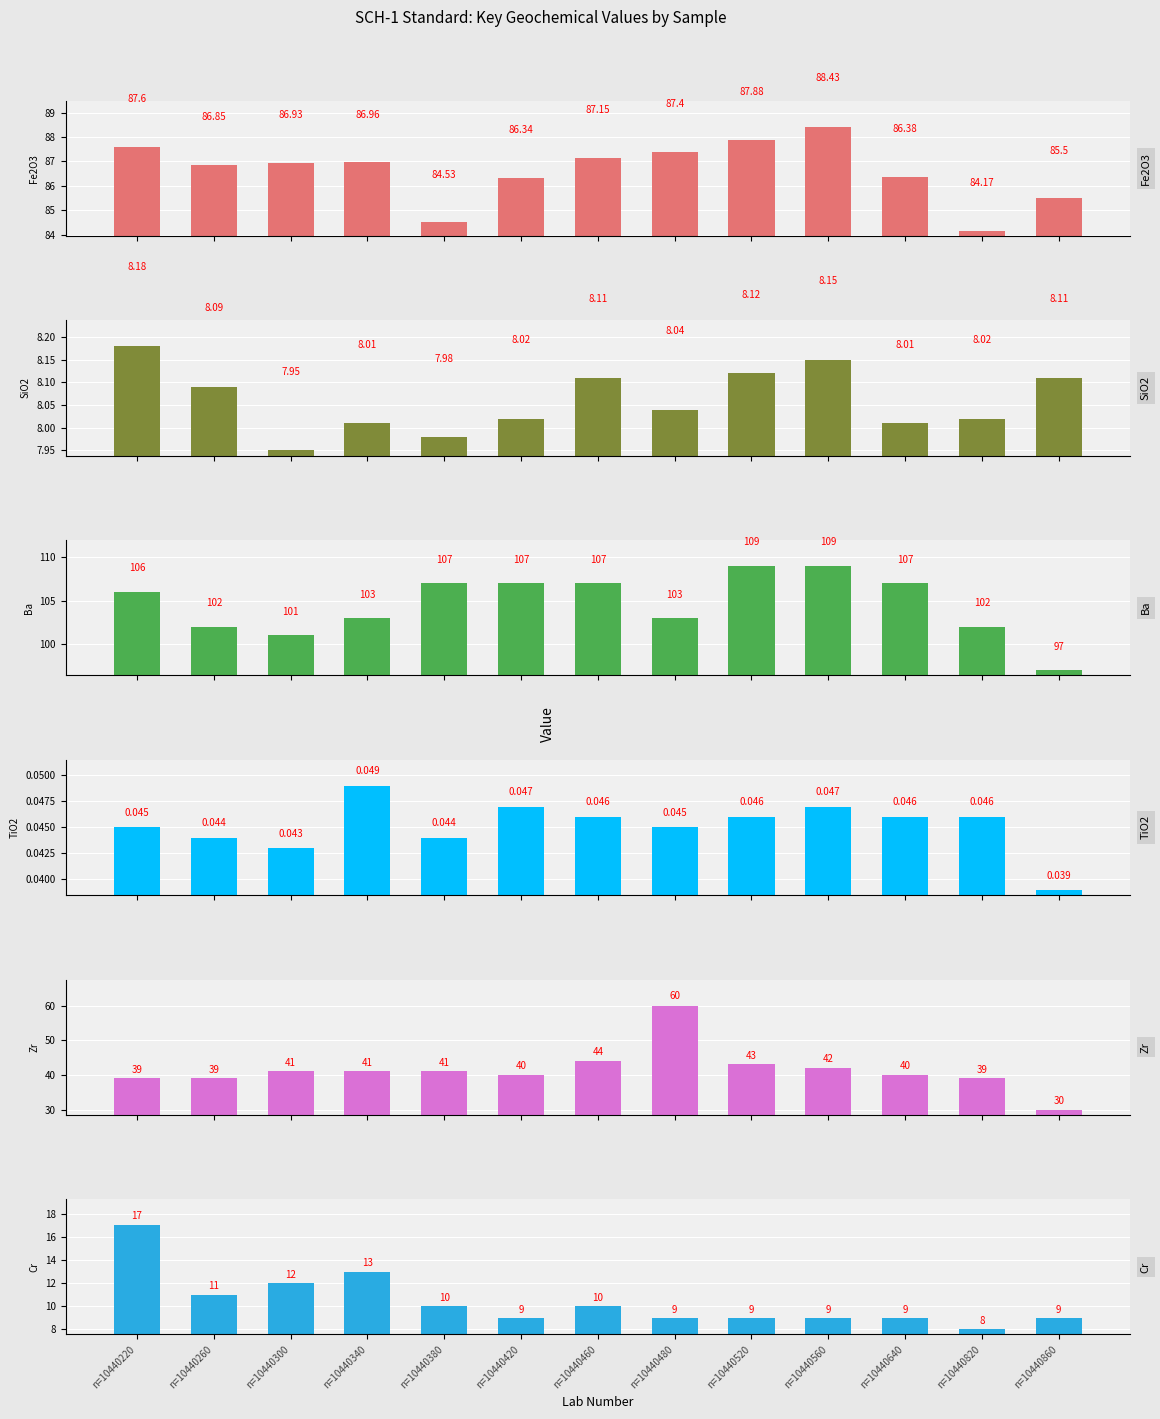

Which has a higher value, n=10440420 or n=10440220?

n=10440220